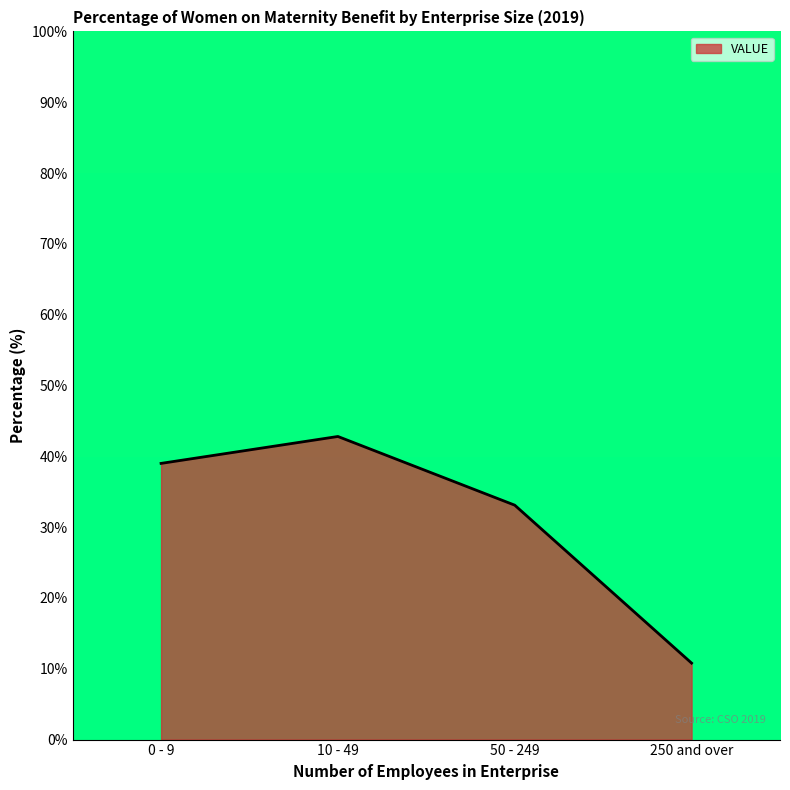

What value does the data have at 0 - 9?

39.0